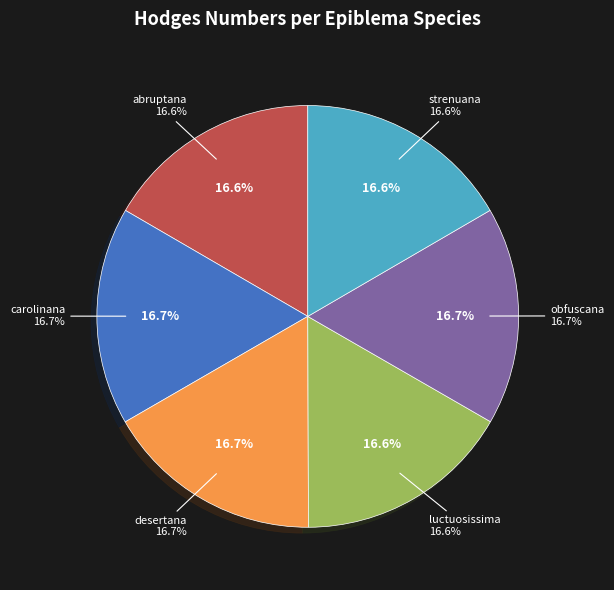

Rank the categories by value from lowest to highest.

strenuana, abruptana, luctuosissima, obfuscana, desertana, carolinana